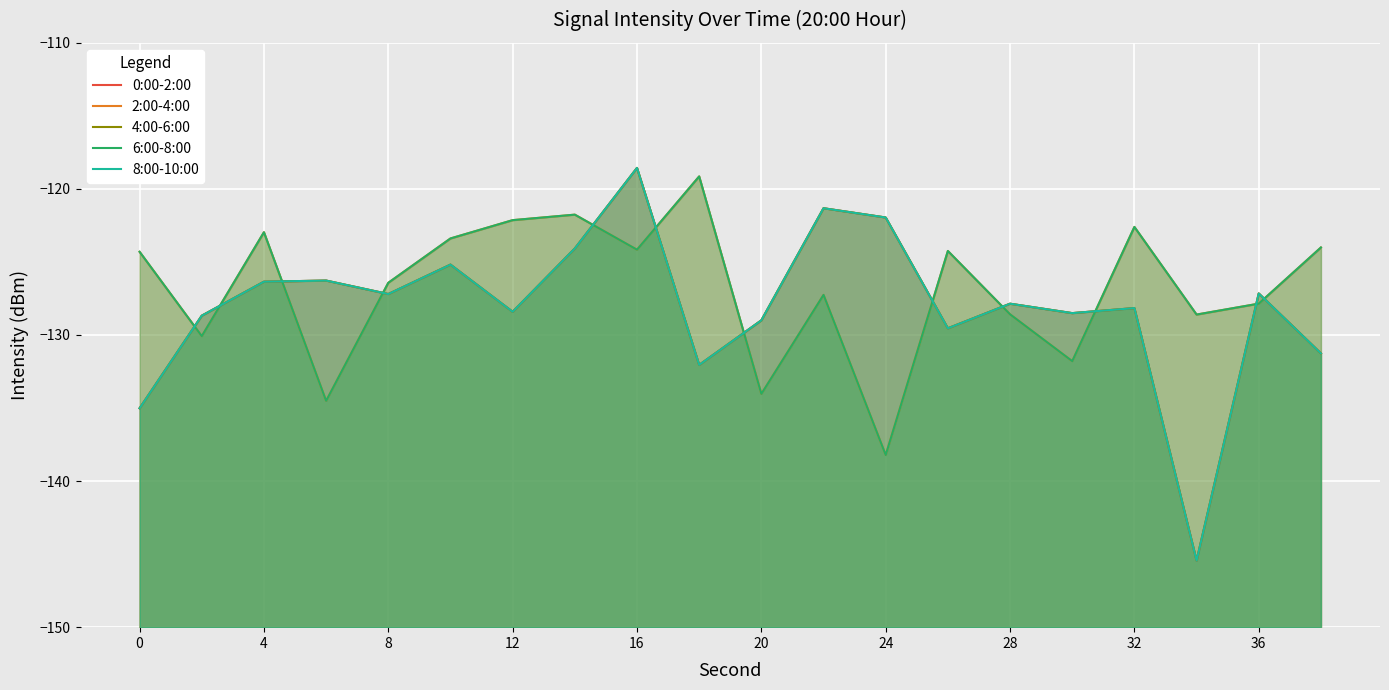

Does the chart display data point markers on the line(s)?

No